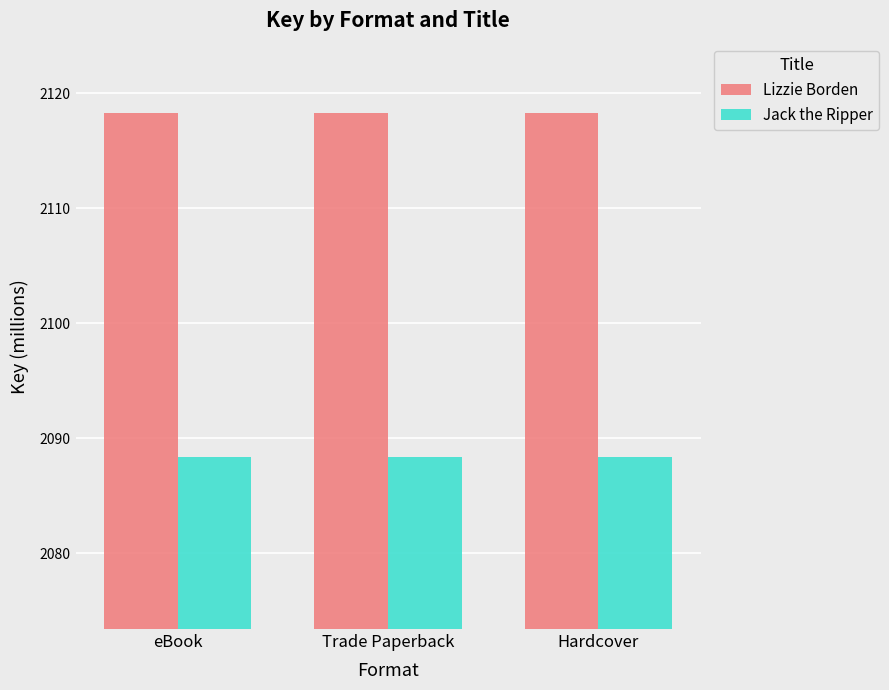

Read the Jack the Ripper value at Hardcover.

2088.4